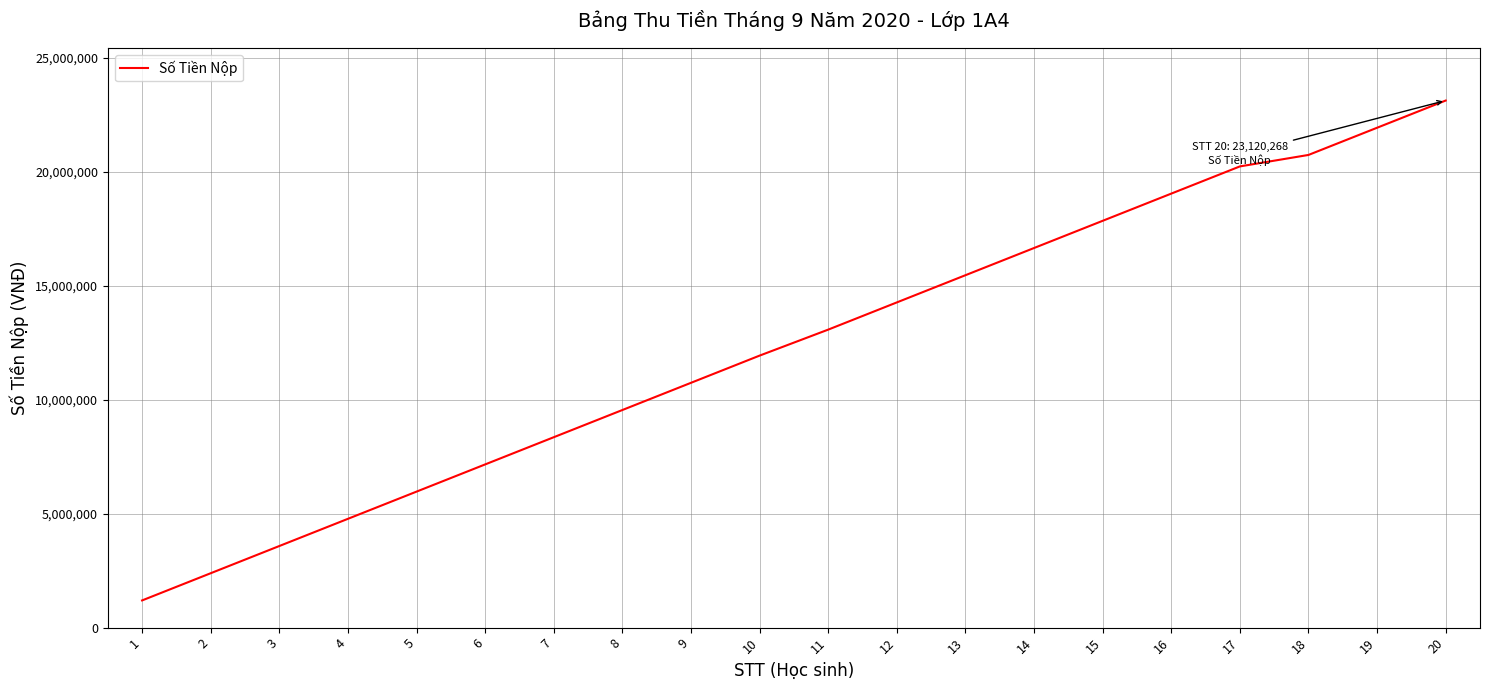

Is it true that the value at 4 is 4772688?

True